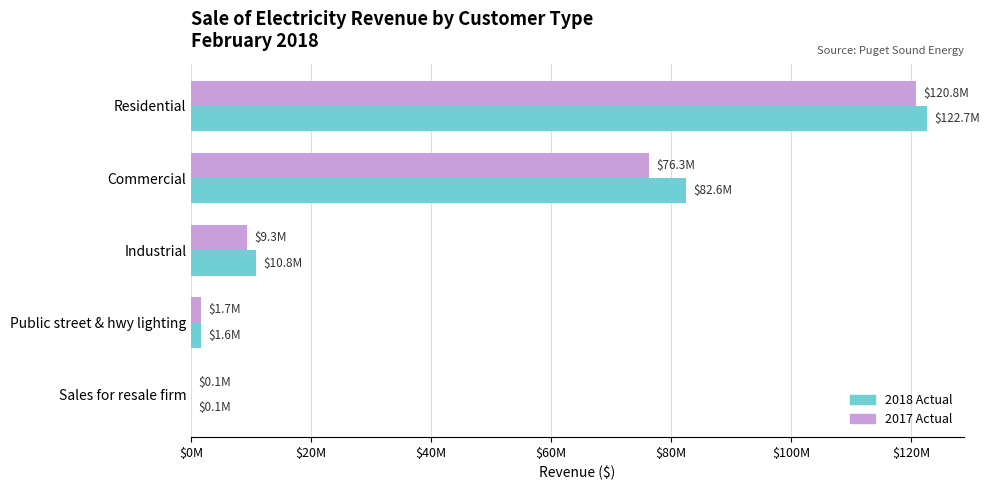

What are all the series names shown in the legend?

2018 Actual, 2017 Actual